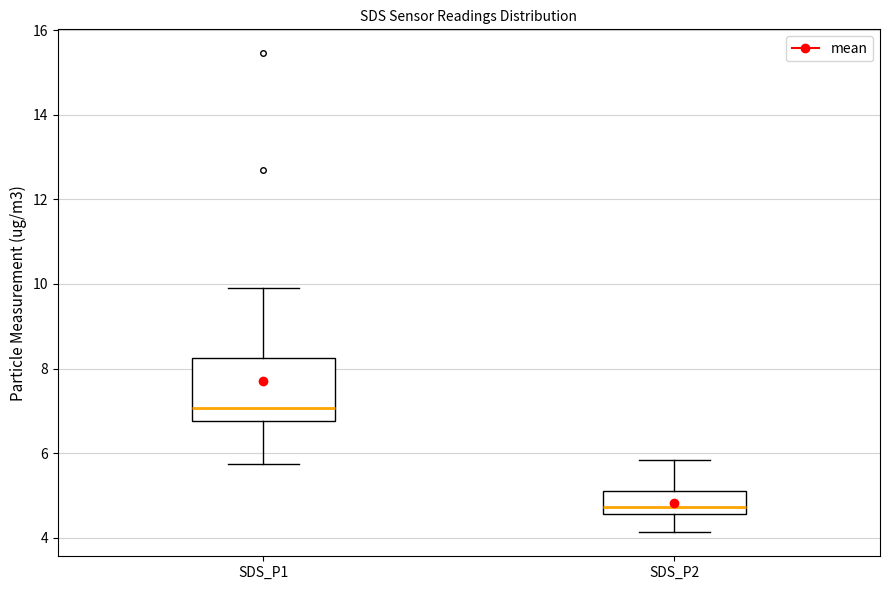

Reading left to right, transcribe this box plot: for each box, give where its median line is, the range the box spans, and where its two whiskers end, as read against the y-axis. The values are not printed on the chart, so give them approximately, as read against the axis.

SDS_P1: median 7.0, box 6.8 to 8.2, whiskers 5.8 to 10.0
SDS_P2: median 4.8, box 4.6 to 5.2, whiskers 4.2 to 5.8